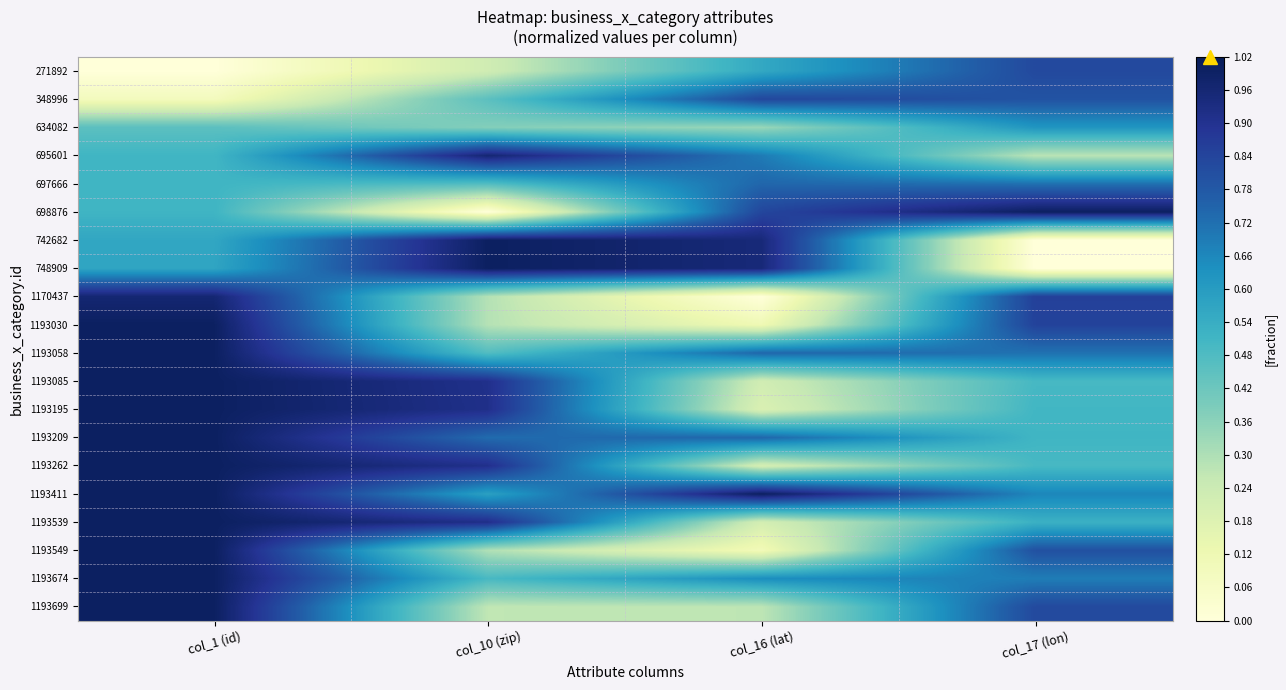

At which category does the chart reach its minimum across all series?

col_1 (id)